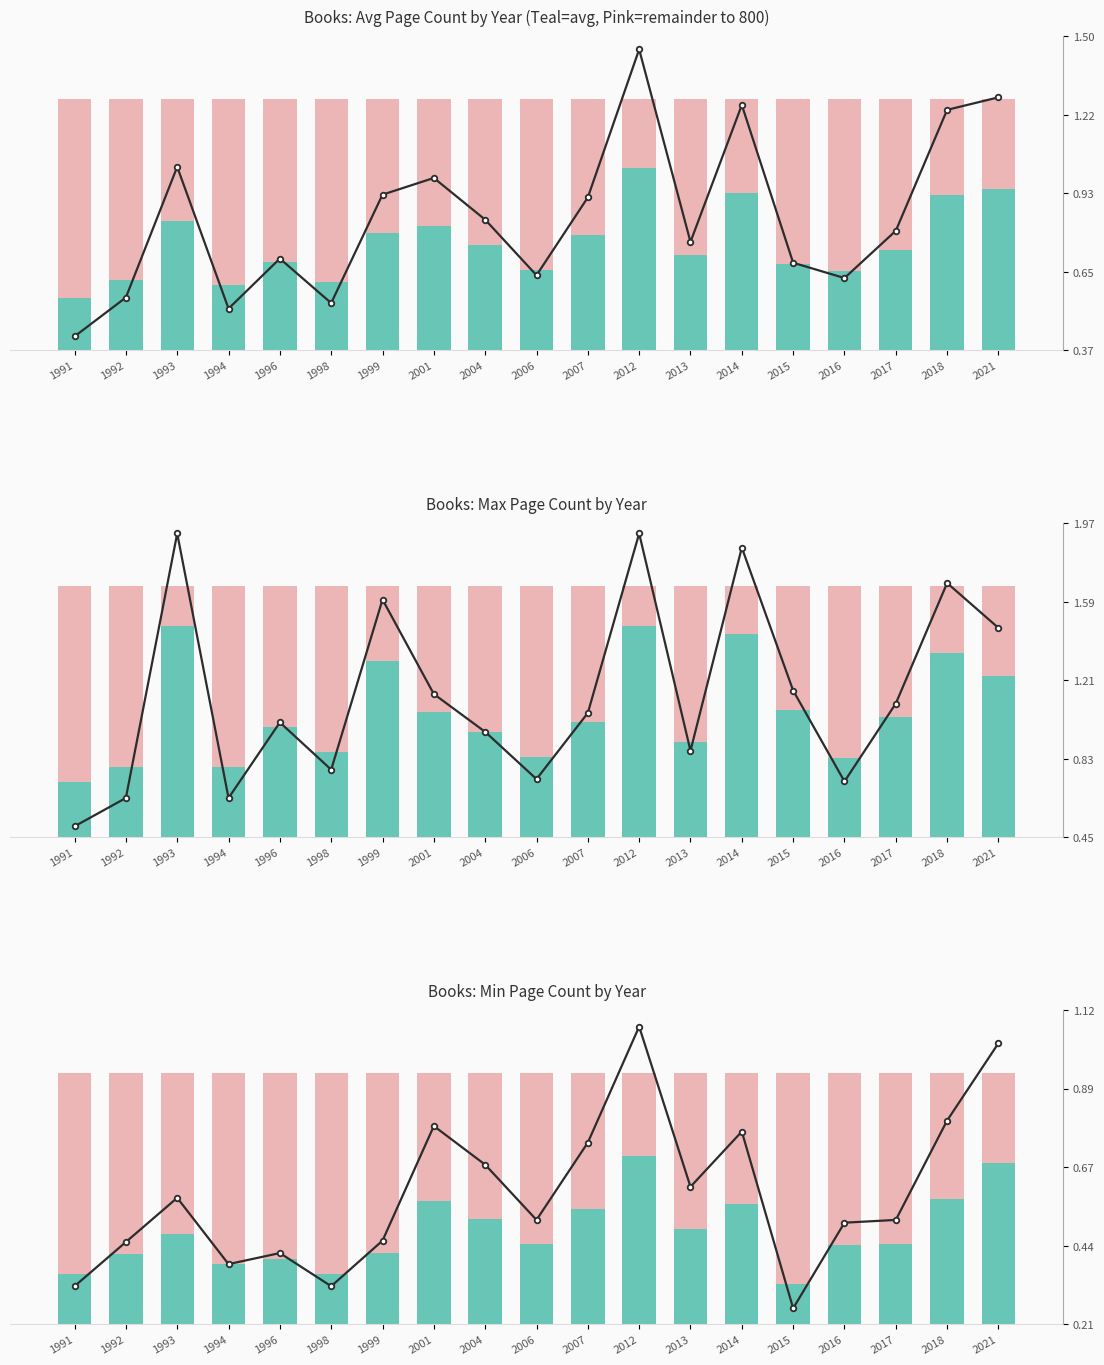

What is the sum of all Pink (complement to 800) values?

9618.0